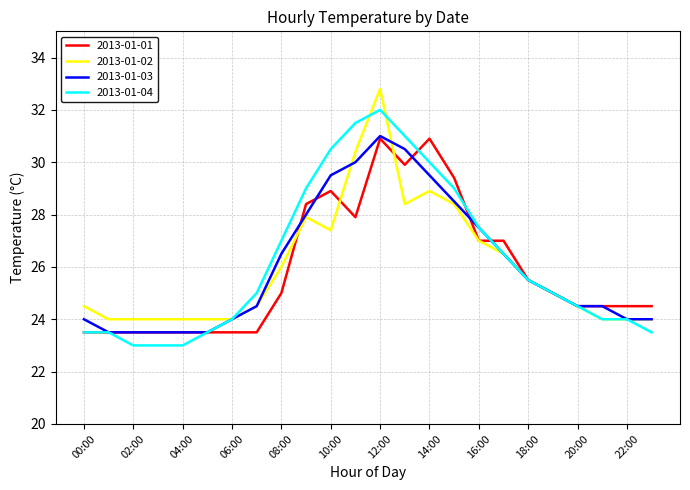

What is the maximum value for 2013-01-04?

32.0